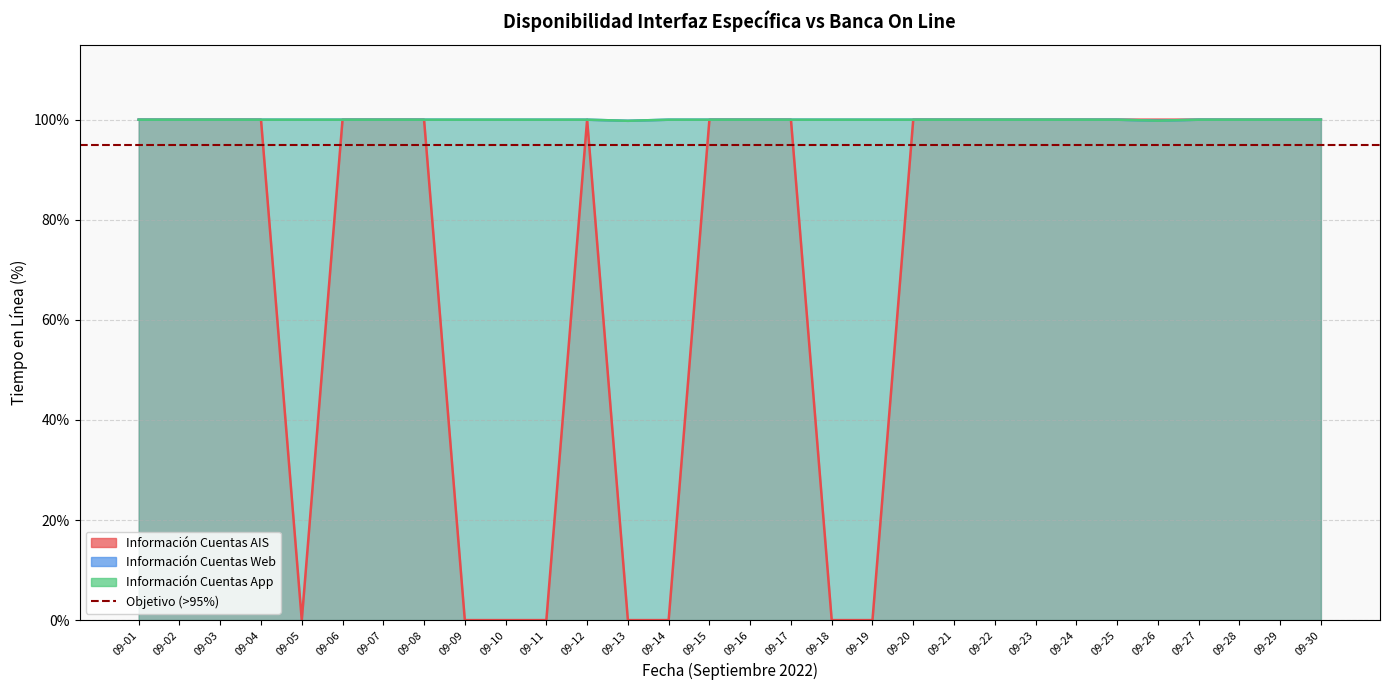

What are all the series names shown in the legend?

Información Cuentas AIS, Información Cuentas Web, Información Cuentas App